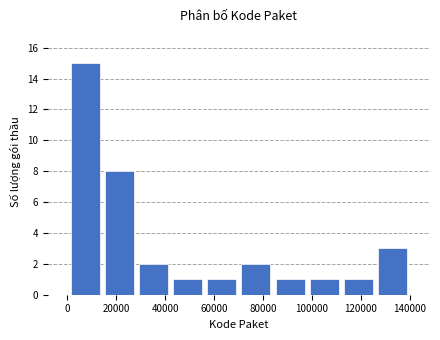

Reading left to right, transcribe this chart: for each bar, give the range it covers on the x-axis and its height. Neither the bar edges nor the heights are printed on the chart, so give them approximately, as read against the axes.

0 to 14000: 15
14000 to 28000: 8
28000 to 42000: 2
42000 to 56000: 1
56000 to 70000: 1
70000 to 84000: 2
84000 to 98000: 1
98000 to 112000: 1
112000 to 126000: 1
126000 to 140000: 3